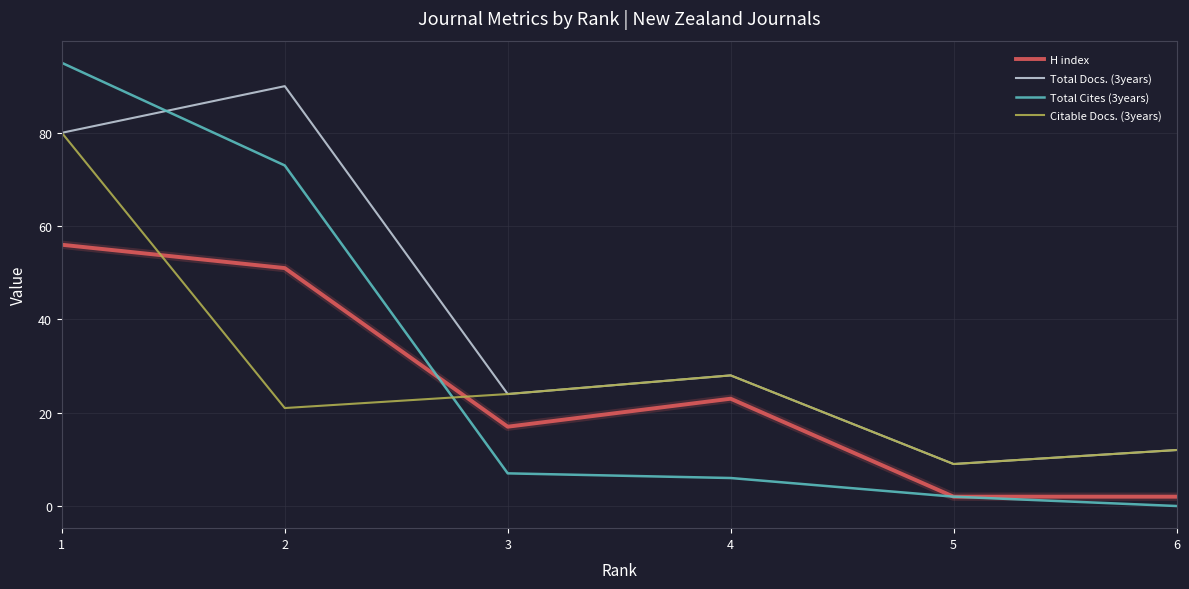

At which category does H index reach its first local valley?

3